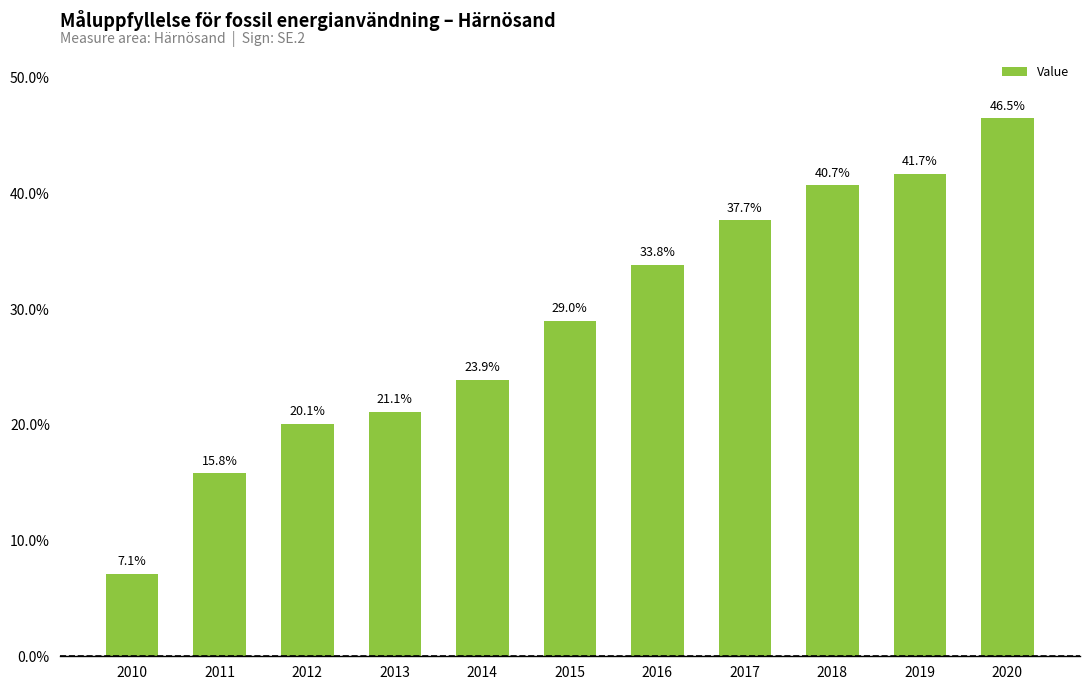

At which category does the chart reach its minimum across all series?

2010